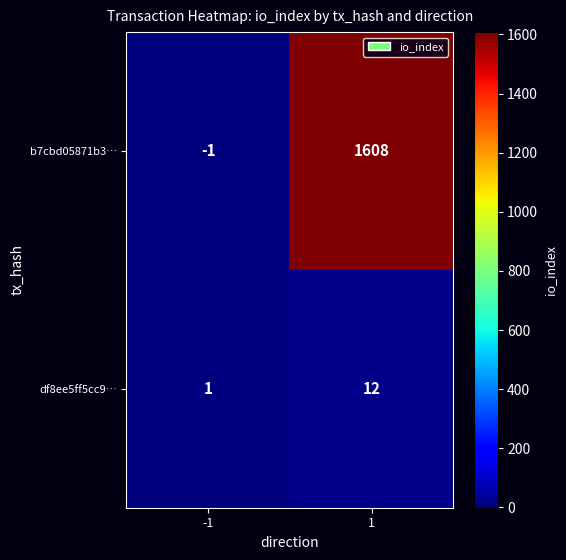

At how many categories does at least one series exceed 735?

1